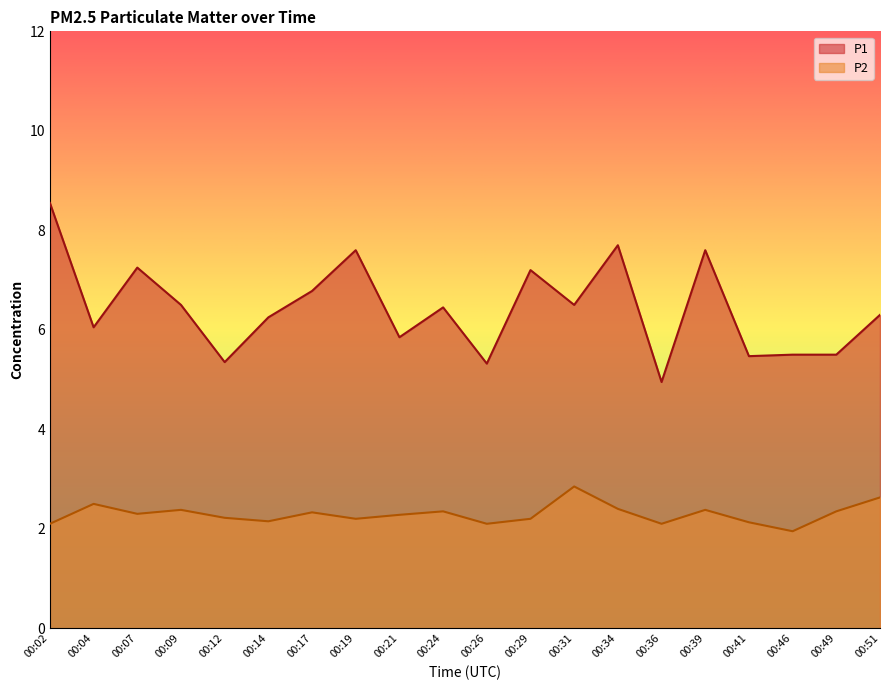

True or false: P1 has more than 0 points higher than both neighbors.

True